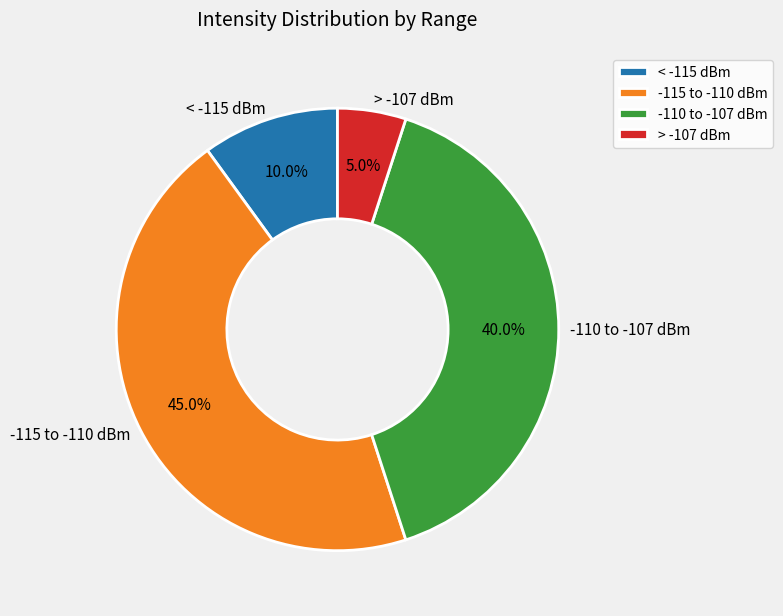

Is there any slice that represents more than half of the pie?

No